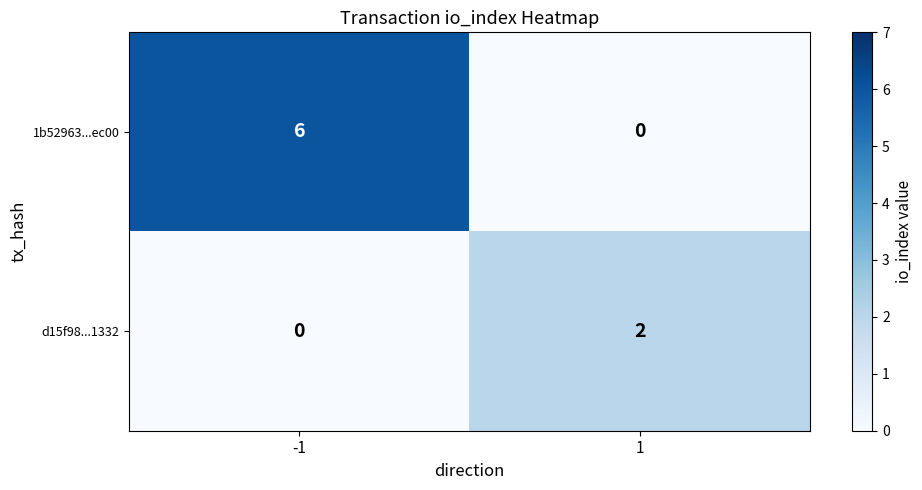

What is the difference between the highest and lowest values at 1?

2